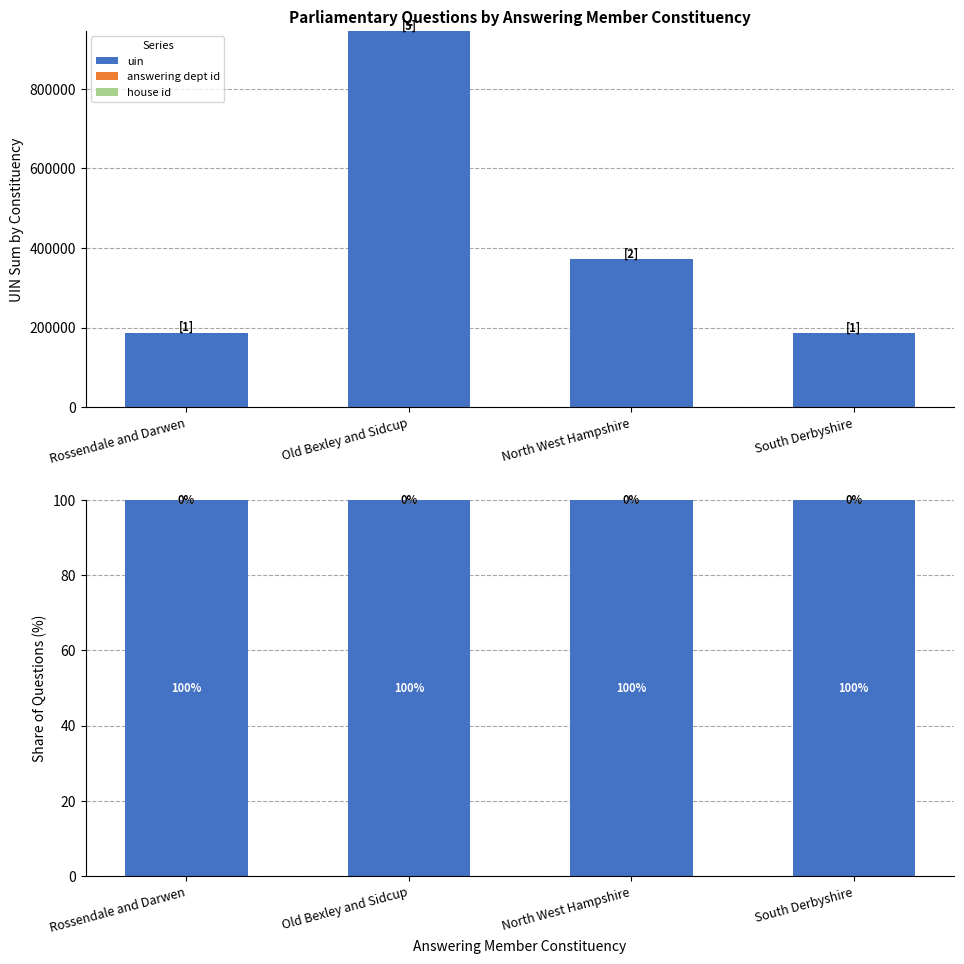

Reading left to right, list all the values displayed in this chart.

uin: Rossendale and Darwen=100.0	Old Bexley and Sidcup=100.0	North West Hampshire=100.0	South Derbyshire=100.0
answering dept id: Rossendale and Darwen=0.0	Old Bexley and Sidcup=0.0	North West Hampshire=0.0	South Derbyshire=0.0
house id: Rossendale and Darwen=0.0	Old Bexley and Sidcup=0.0	North West Hampshire=0.0	South Derbyshire=0.0